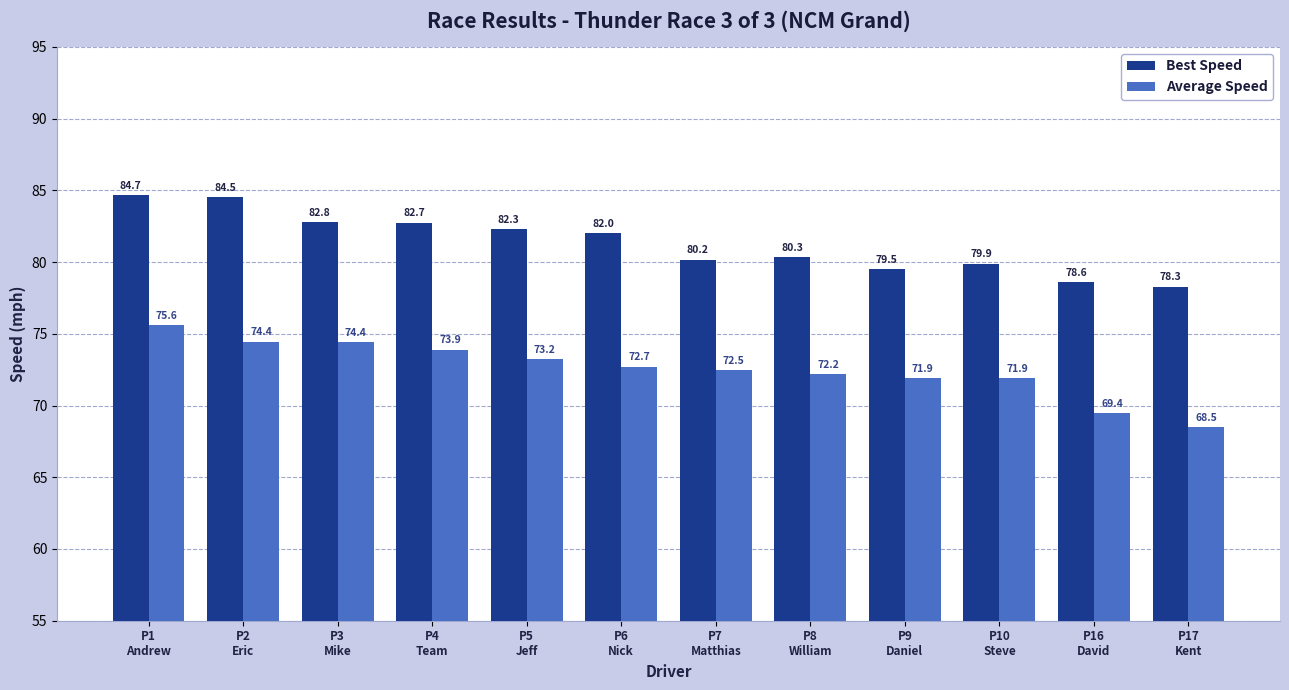

What is the average value of the Best Speed series?

81.3